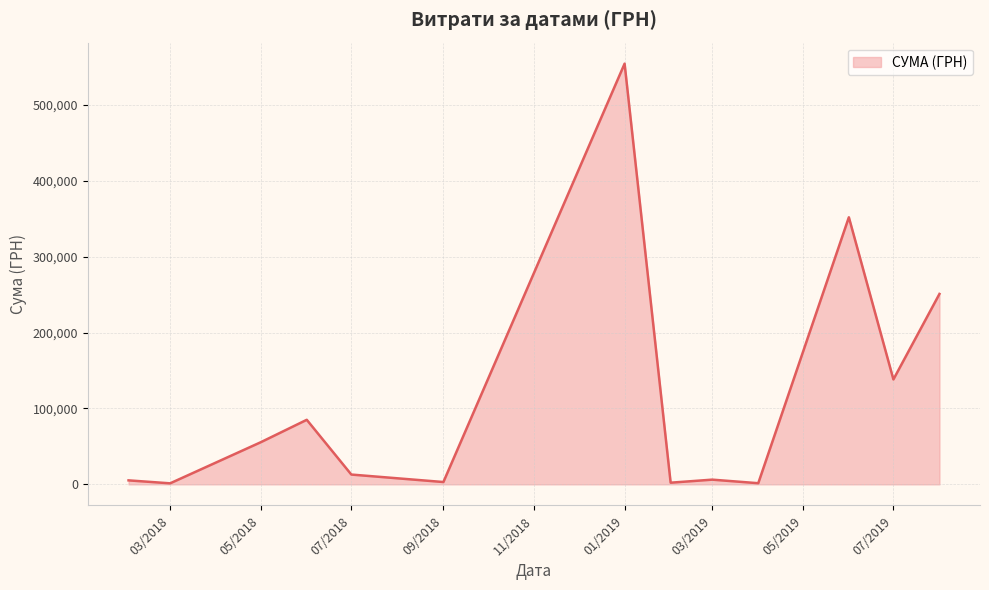

What is the difference between the maximum and minimum values?

552758.8